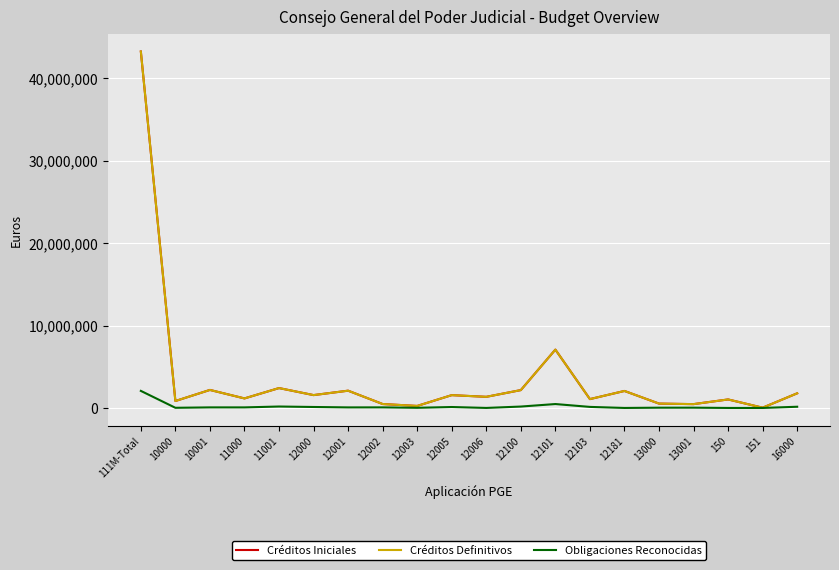

Where does the Obligaciones Reconocidas series first go above 68002?

111M-Total